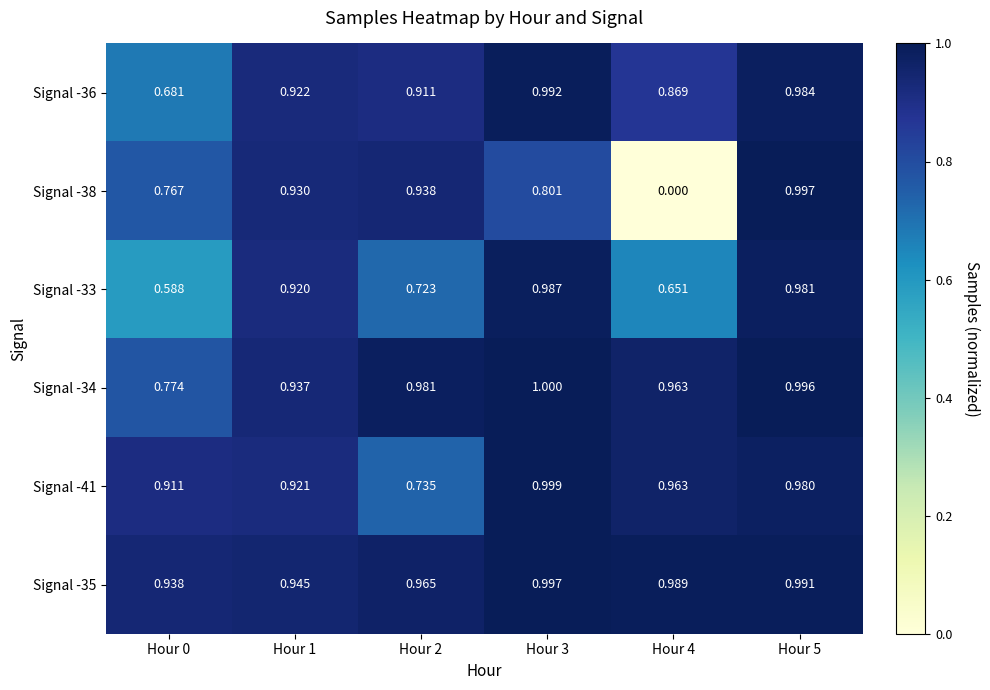

How many series are shown in this chart?

6